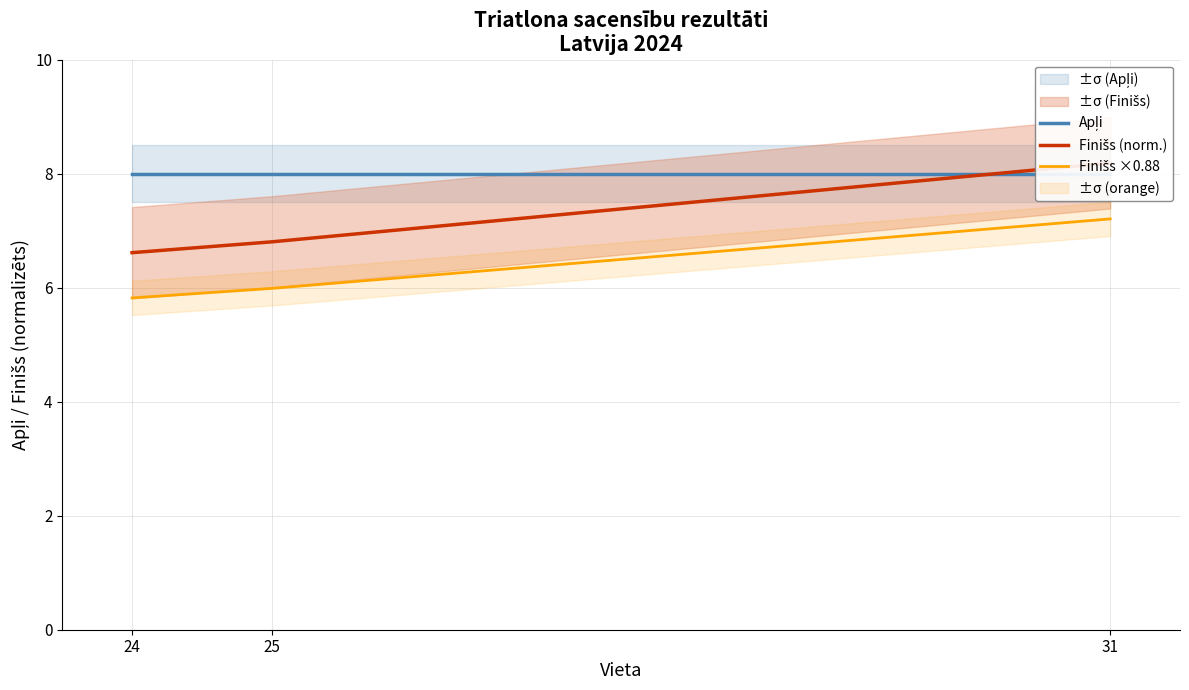

At which label does Finišs ×0.88 reach its peak?

31